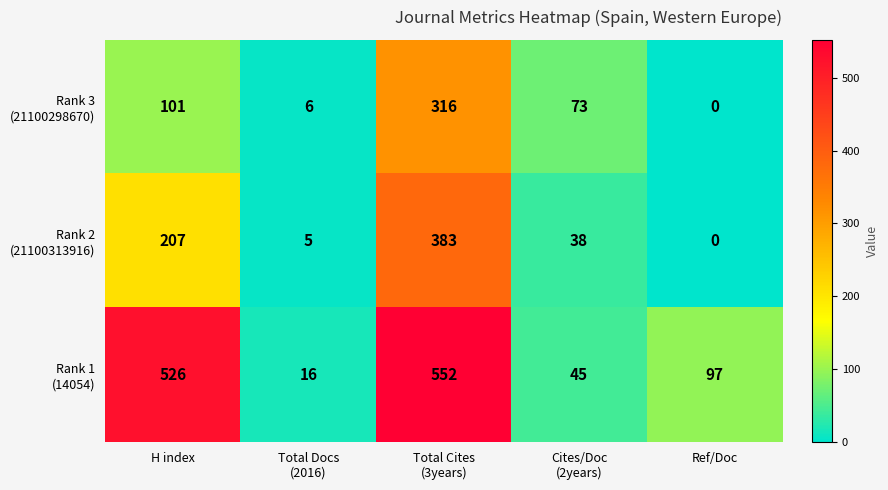

What is the maximum value shown in the chart?

552